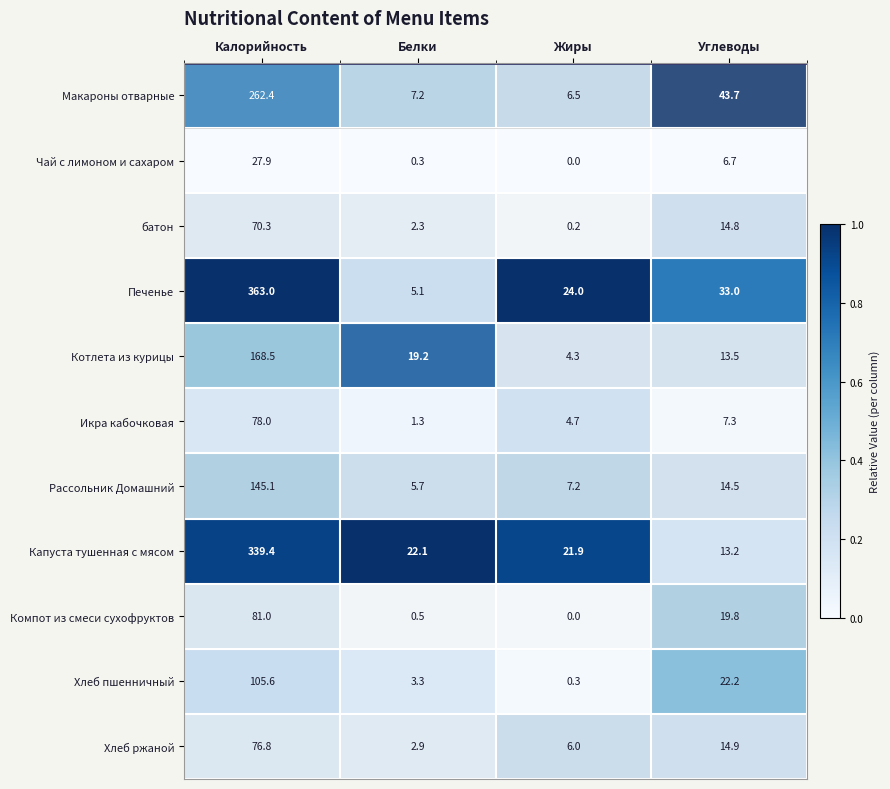

Which series changed the most between Белки and Жиры?

Печенье